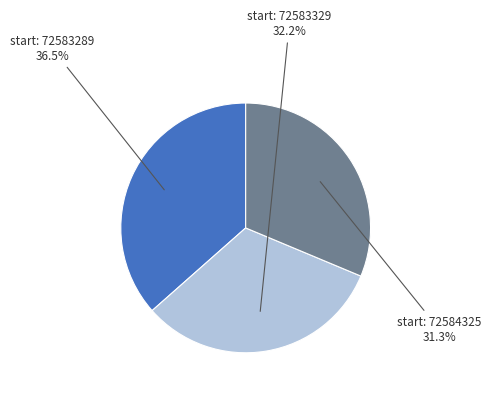

To the nearest percent, what is the average slice percentage?

33%